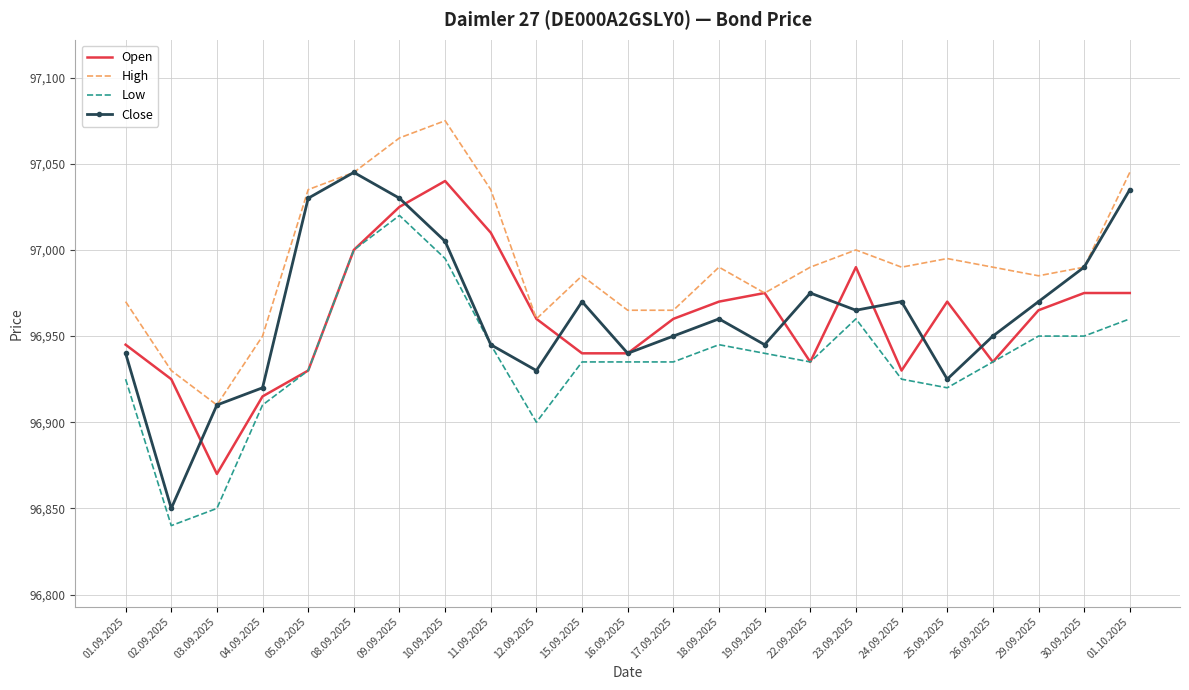

Reading right to left, what are all the values shown in this chart?

Open: 01.10.2025=96975	30.09.2025=96975	29.09.2025=96965	26.09.2025=96935	25.09.2025=96970	24.09.2025=96930	23.09.2025=96990	22.09.2025=96935	19.09.2025=96975	18.09.2025=96970	17.09.2025=96960	16.09.2025=96940	15.09.2025=96940	12.09.2025=96960	11.09.2025=97010	10.09.2025=97040	09.09.2025=97025	08.09.2025=97000	05.09.2025=96930	04.09.2025=96915	03.09.2025=96870	02.09.2025=96925	01.09.2025=96945
High: 01.10.2025=97045	30.09.2025=96990	29.09.2025=96985	26.09.2025=96990	25.09.2025=96995	24.09.2025=96990	23.09.2025=97000	22.09.2025=96990	19.09.2025=96975	18.09.2025=96990	17.09.2025=96965	16.09.2025=96965	15.09.2025=96985	12.09.2025=96960	11.09.2025=97035	10.09.2025=97075	09.09.2025=97065	08.09.2025=97045	05.09.2025=97035	04.09.2025=96950	03.09.2025=96910	02.09.2025=96930	01.09.2025=96970
Low: 01.10.2025=96960	30.09.2025=96950	29.09.2025=96950	26.09.2025=96935	25.09.2025=96920	24.09.2025=96925	23.09.2025=96960	22.09.2025=96935	19.09.2025=96940	18.09.2025=96945	17.09.2025=96935	16.09.2025=96935	15.09.2025=96935	12.09.2025=96900	11.09.2025=96945	10.09.2025=96995	09.09.2025=97020	08.09.2025=97000	05.09.2025=96930	04.09.2025=96910	03.09.2025=96850	02.09.2025=96840	01.09.2025=96925
Close: 01.10.2025=97035	30.09.2025=96990	29.09.2025=96970	26.09.2025=96950	25.09.2025=96925	24.09.2025=96970	23.09.2025=96965	22.09.2025=96975	19.09.2025=96945	18.09.2025=96960	17.09.2025=96950	16.09.2025=96940	15.09.2025=96970	12.09.2025=96930	11.09.2025=96945	10.09.2025=97005	09.09.2025=97030	08.09.2025=97045	05.09.2025=97030	04.09.2025=96920	03.09.2025=96910	02.09.2025=96850	01.09.2025=96940